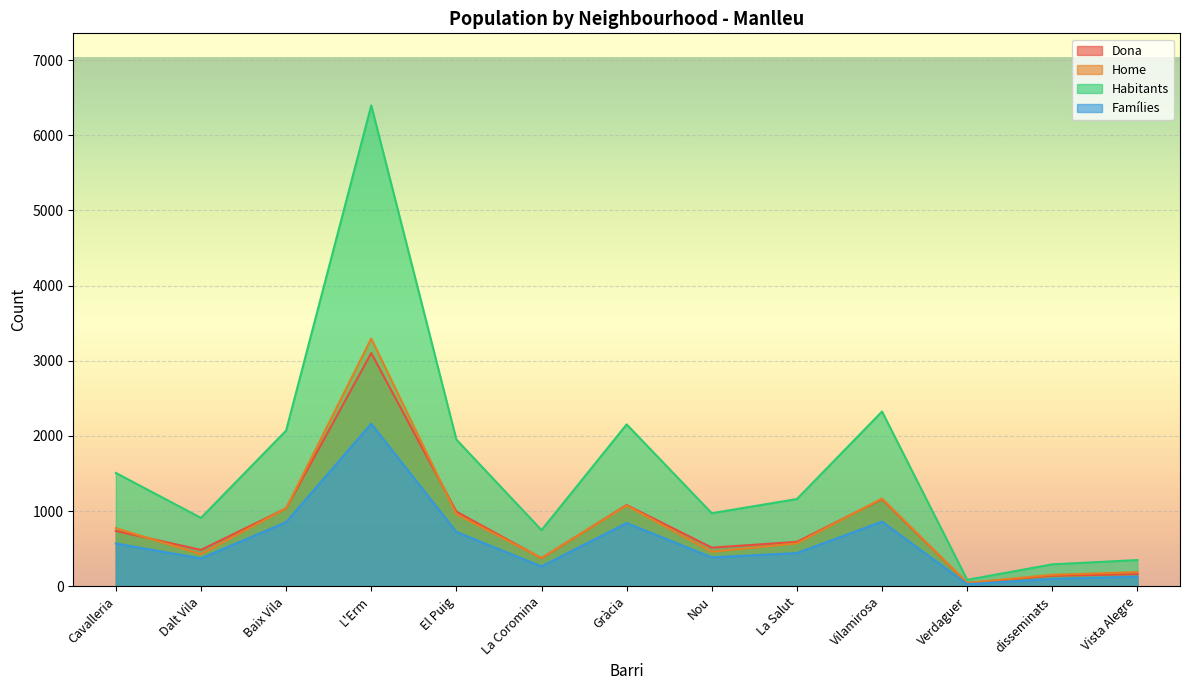

At which label does Dona first exceed 590?

Cavalleria